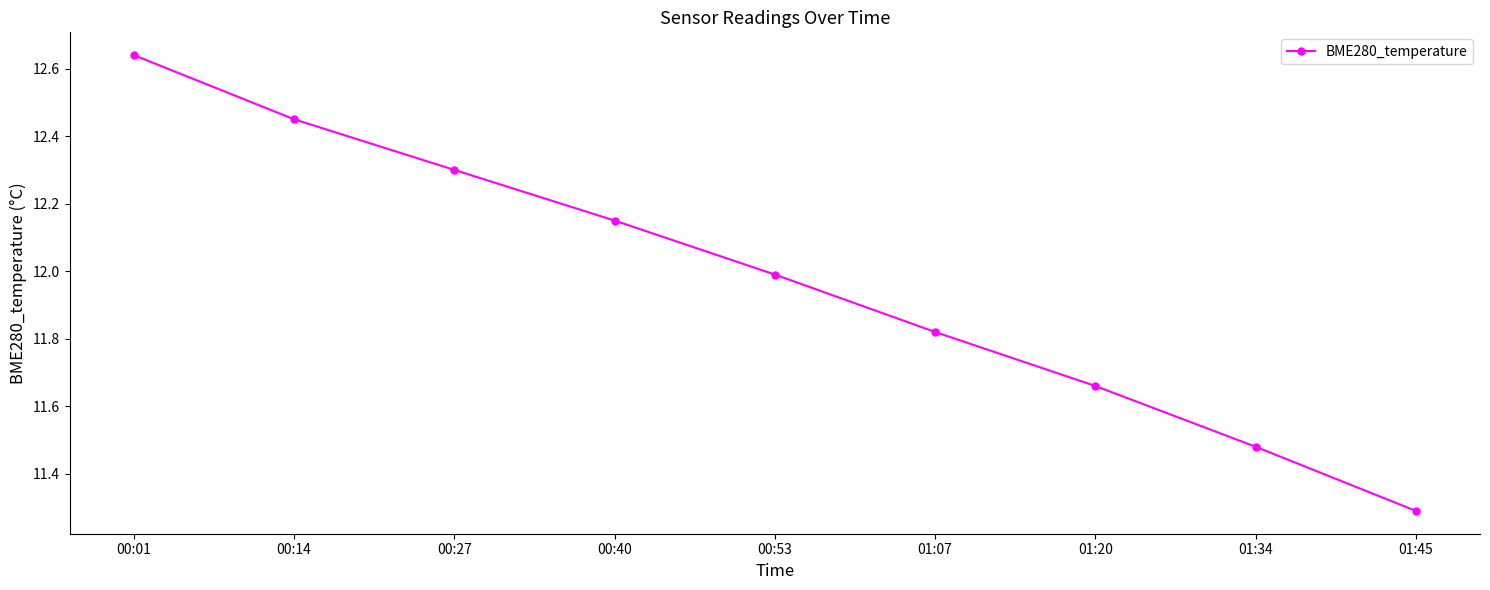

What position from the right is 00:01?

9